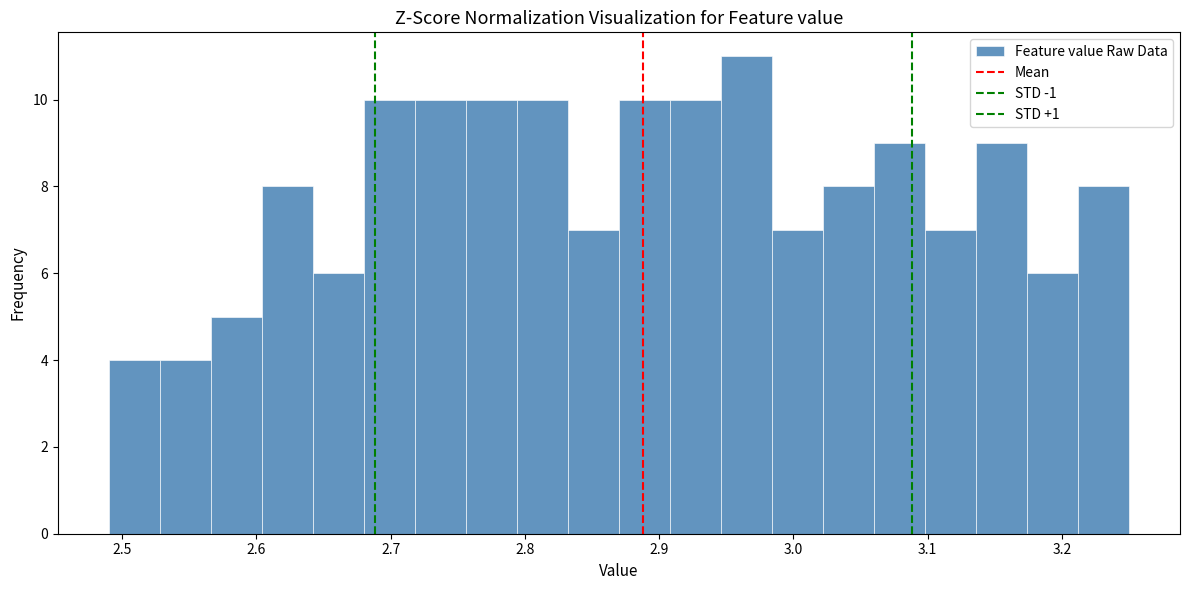

Read against the x-axis, roughly where is the centre of the tallest bar?

2.97